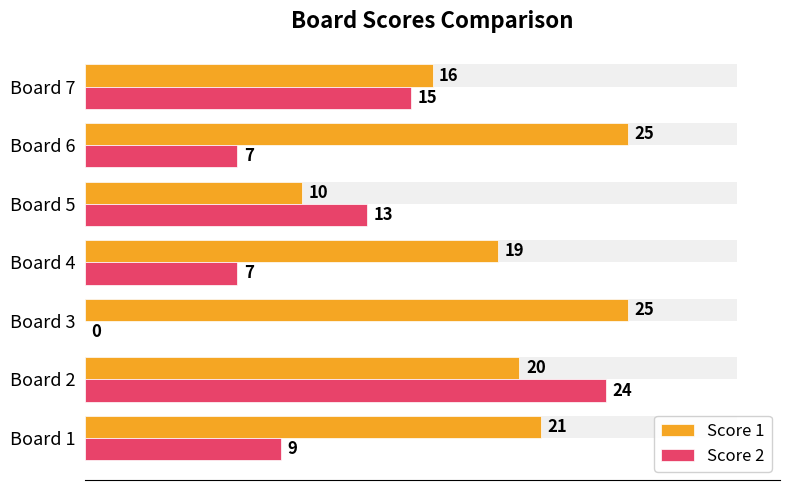

What is the sum of the Score 2 values at Board 1 and Board 5?

22